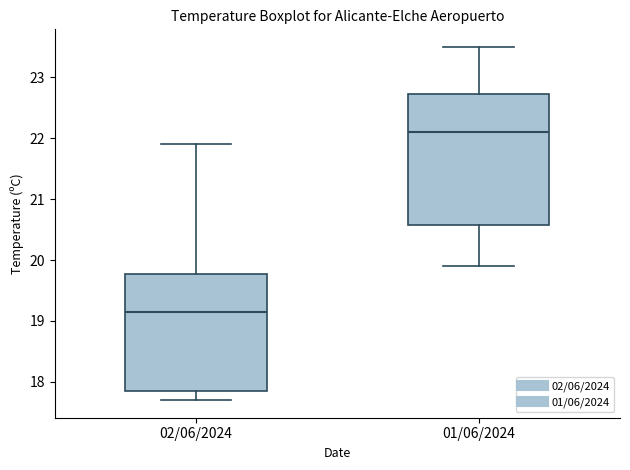

Reading left to right, transcribe this box plot: for each box, give where its median line is, the range the box spans, and where its two whiskers end, as read against the y-axis. The values are not printed on the chart, so give them approximately, as read against the axis.

02/06/2024: median 19.2, box 17.9 to 19.8, whiskers 17.7 to 21.9
01/06/2024: median 22.1, box 20.6 to 22.7, whiskers 19.9 to 23.5